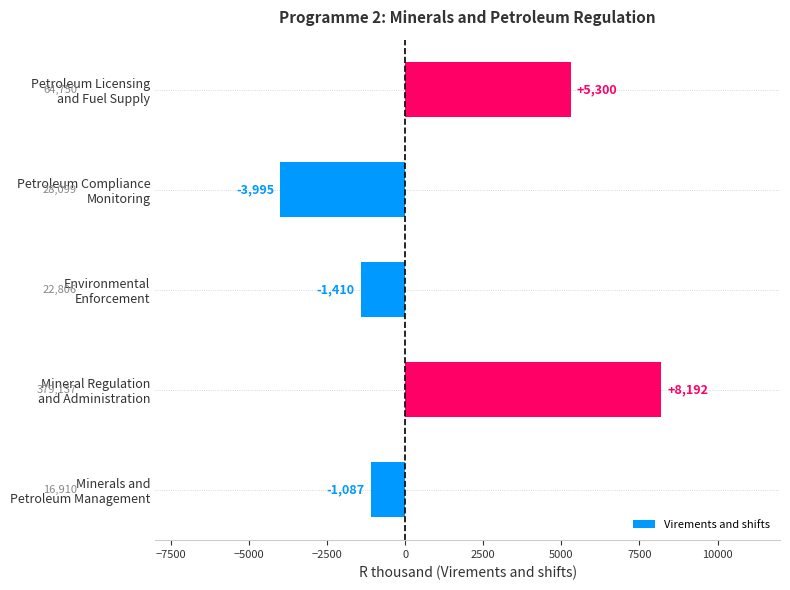

What is the sum of all values?

7000